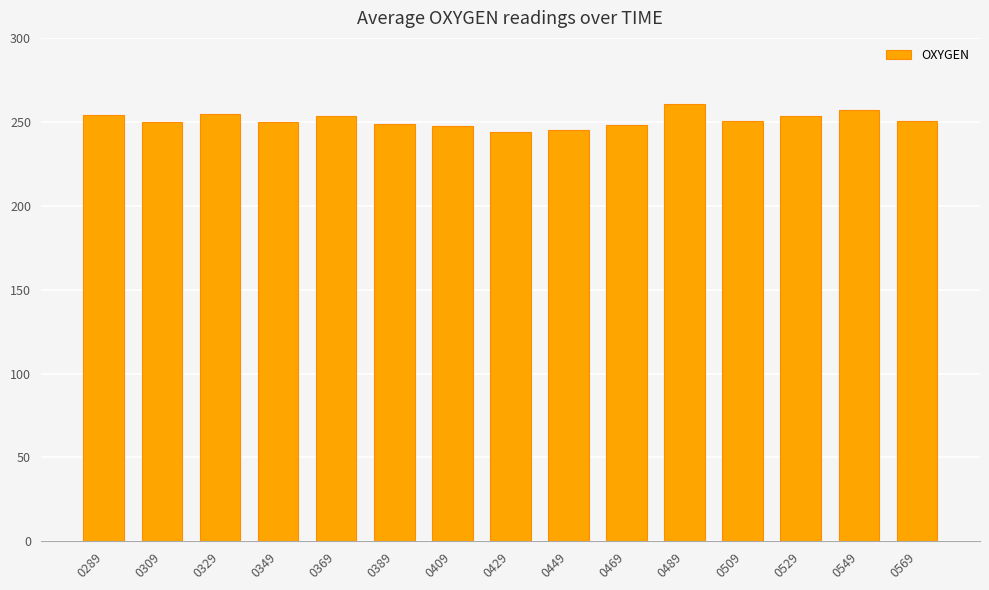

How many data points does each series have?

15